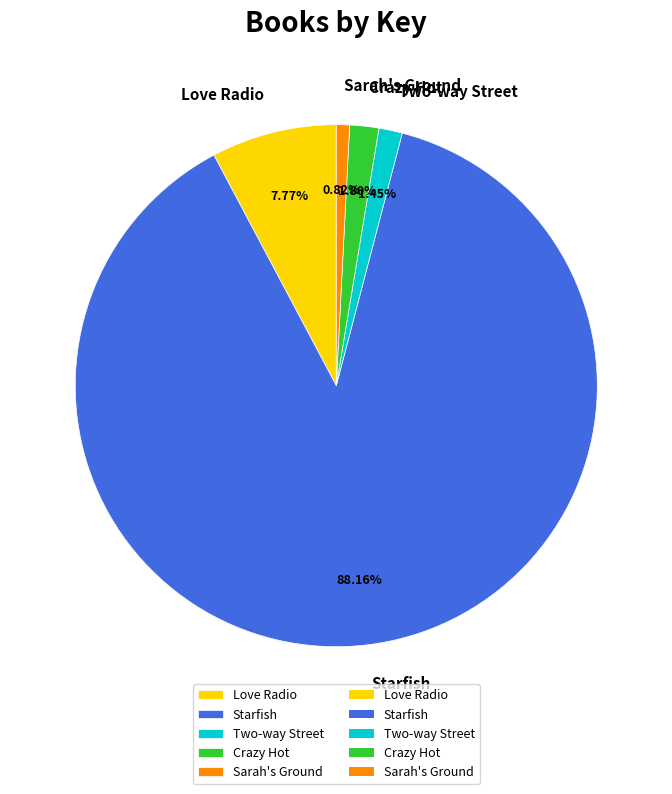

How many segments does this pie chart have?

5